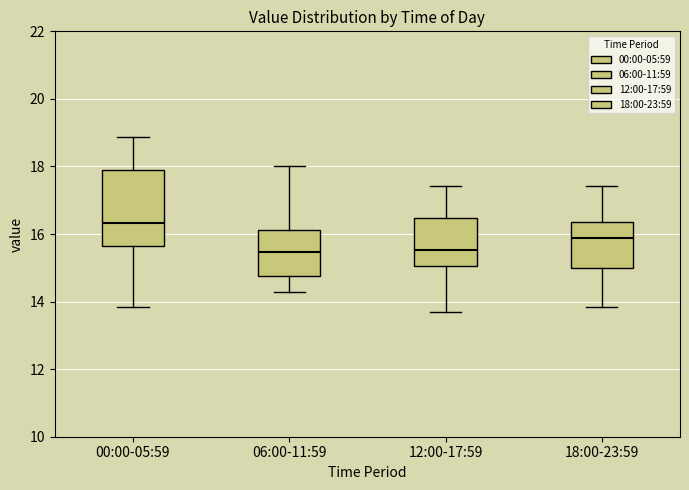

Comparing the boxes themselves (not the whiskers), which one is the tallest?

00:00-05:59